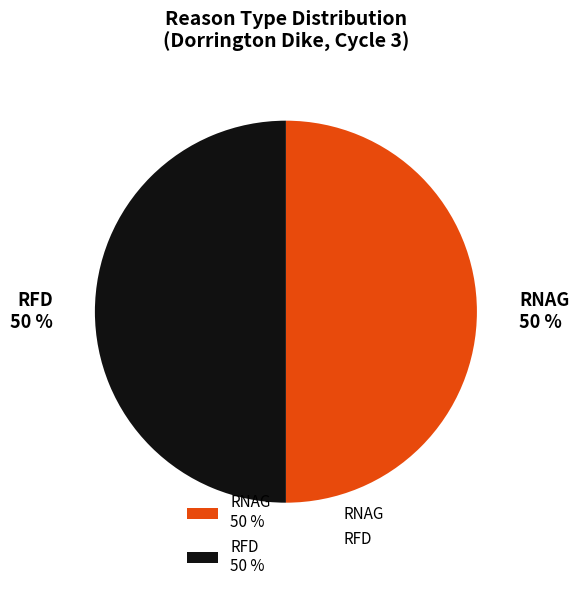

Is the sum of RNAG 50 % and RFD 50 % greater than half?

Yes